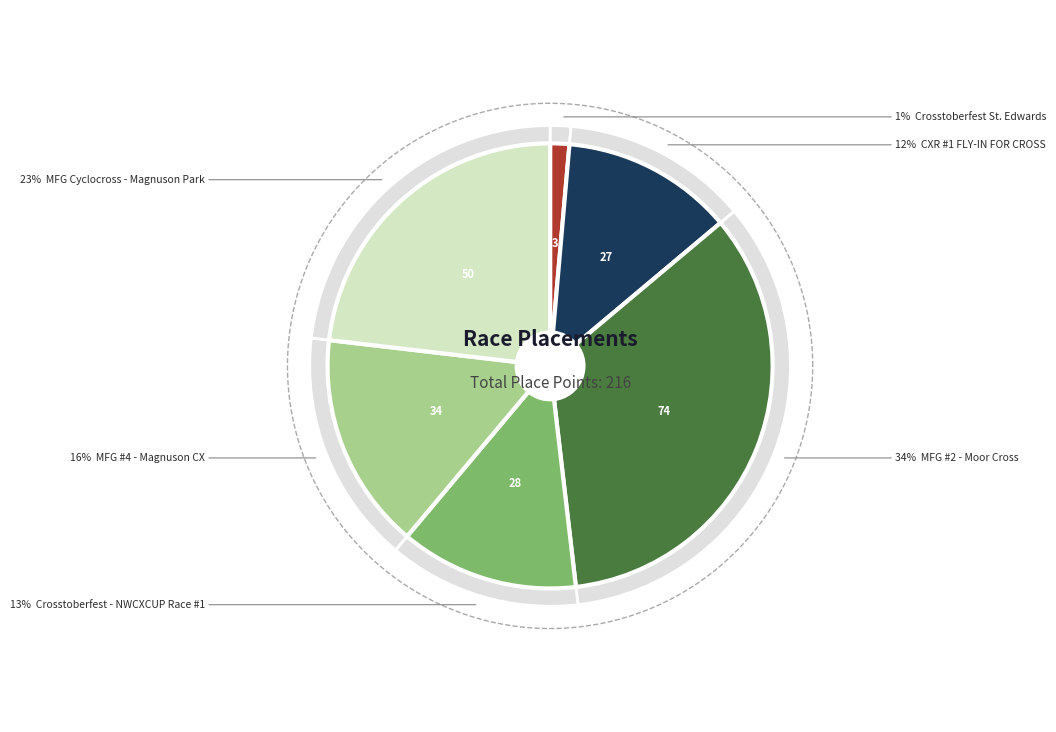

Which slice is the largest?

MFG #2 - Moor Cross